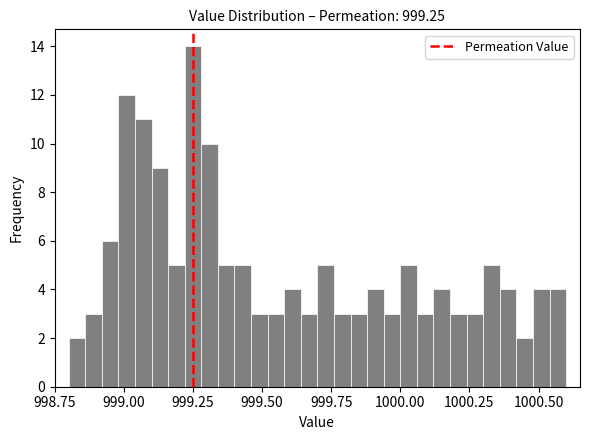

Around what value on the x-axis is the tallest bar? Give the approximate position of its centre, as read against the axis.

999.25